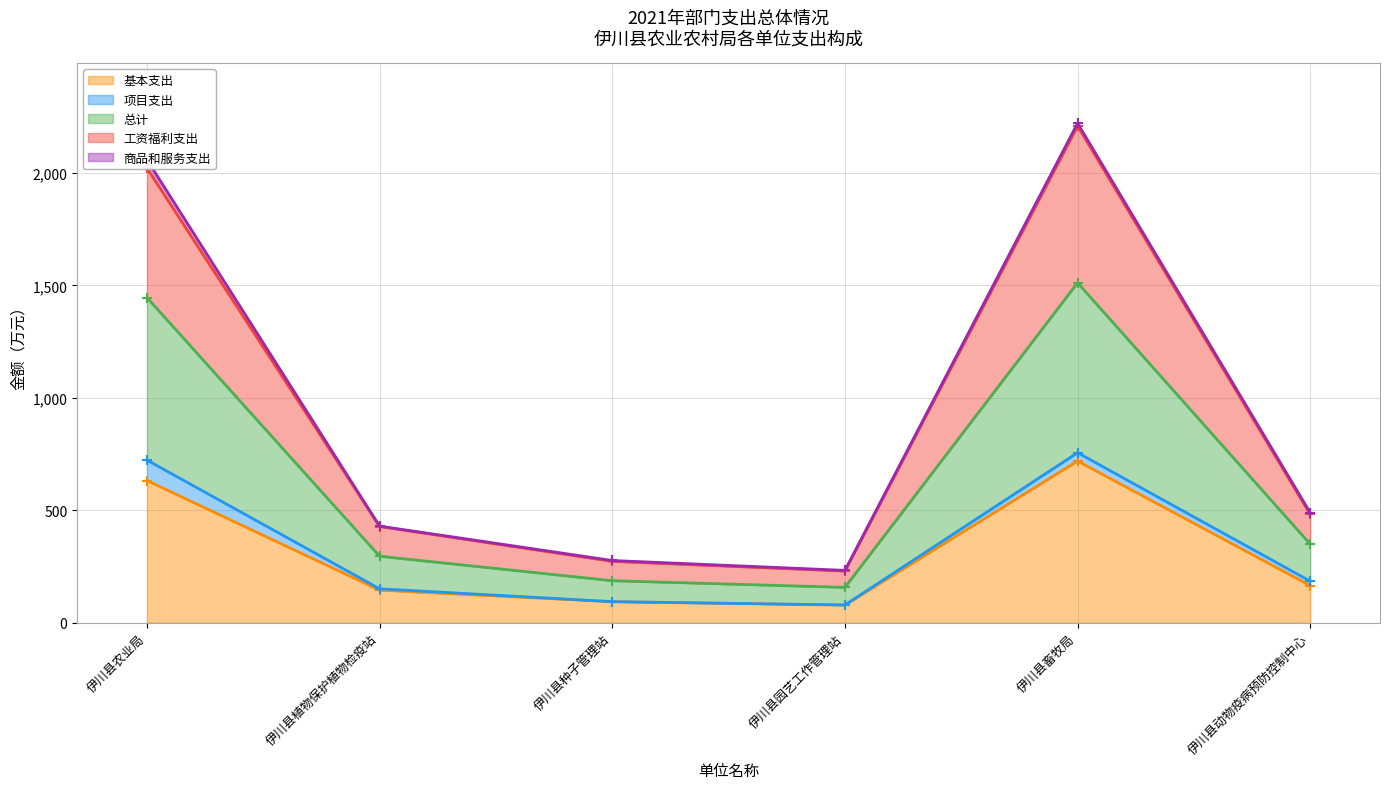

True or false: 基本支出 has a value of 1149.0 at 伊川县畜牧局.

False